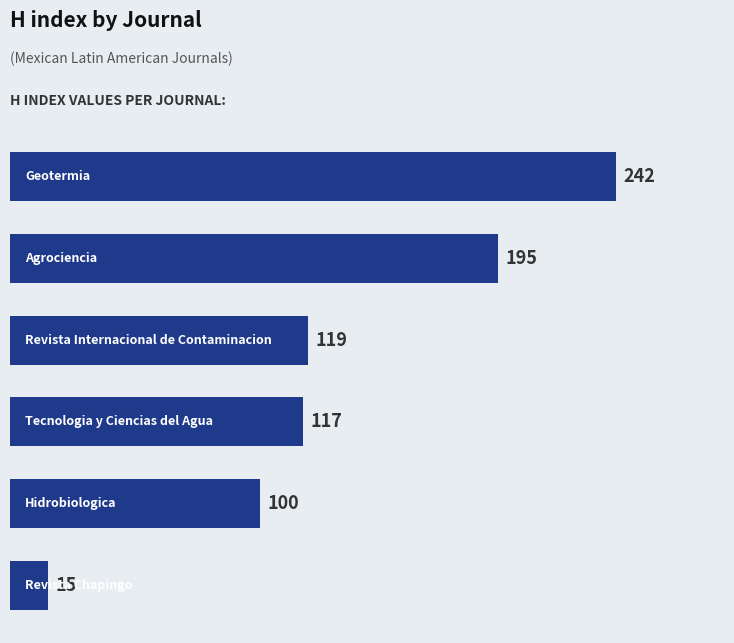

What is the average value?

131